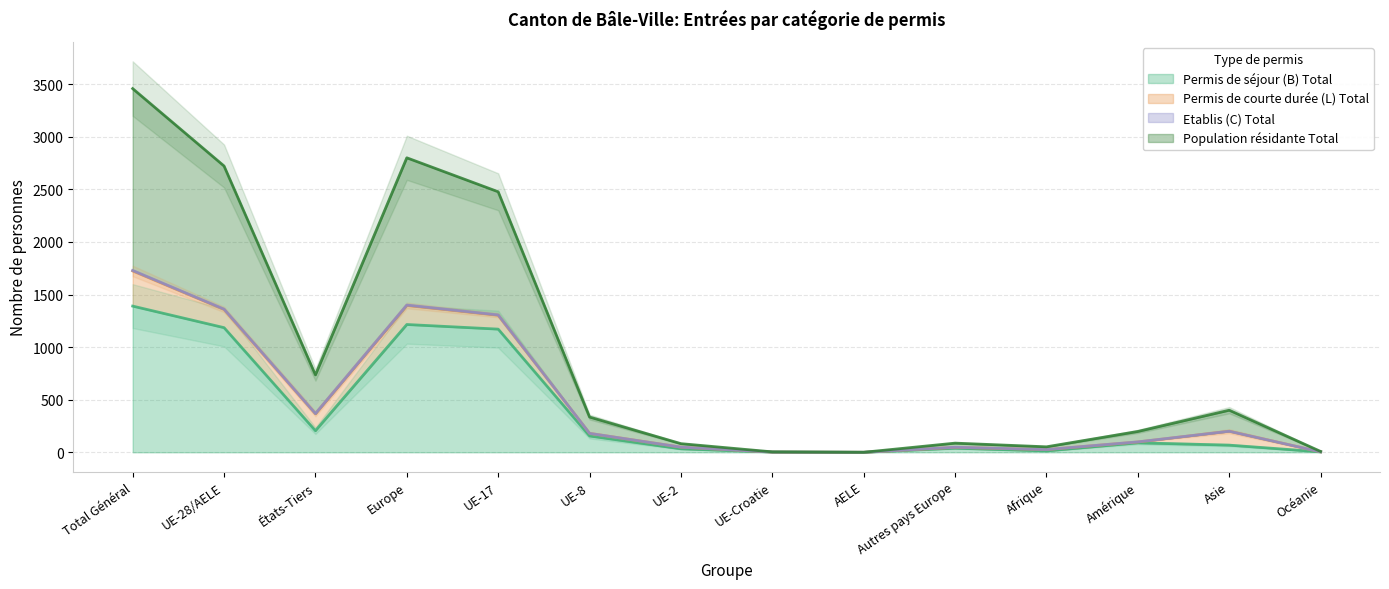

What is the difference between the maximum and minimum values in the Permis de séjour (B) Total series?

1390